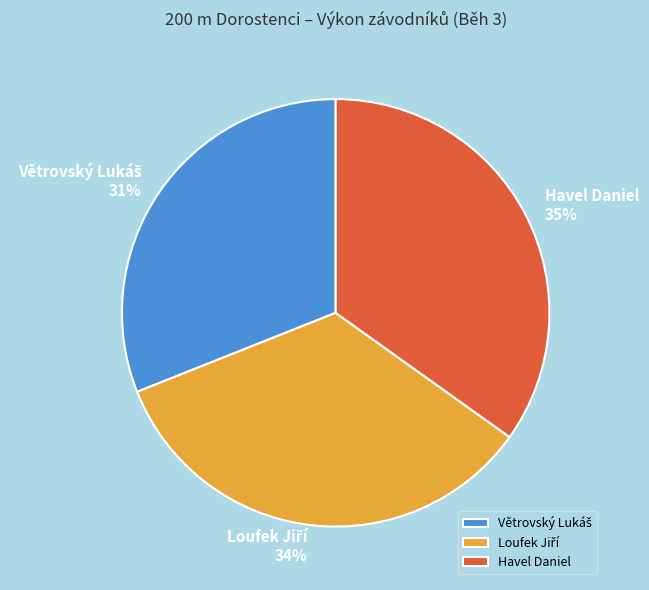

How many slices are in this pie chart?

3